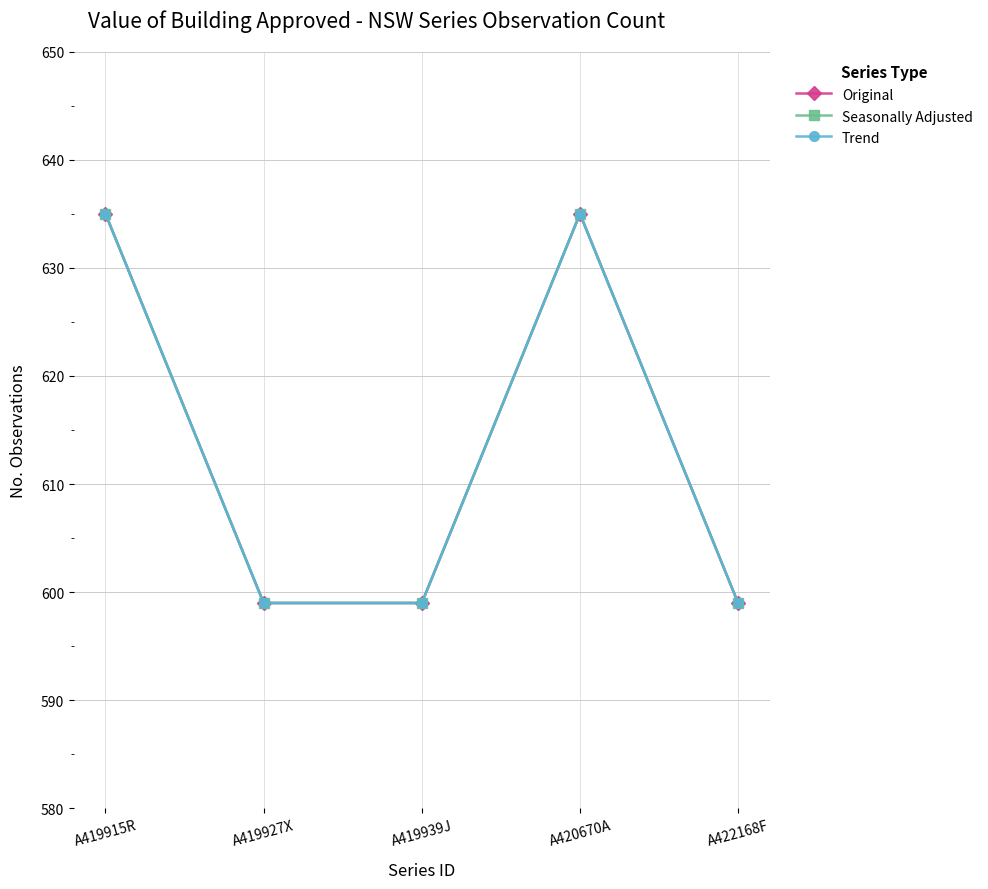

Reading left to right, transcribe all the data shown in this chart.

Original: A419915R=635	A419927X=599	A419939J=599	A420670A=635	A422168F=599
Seasonally Adjusted: A419915R=635	A419927X=599	A419939J=599	A420670A=635	A422168F=599
Trend: A419915R=635	A419927X=599	A419939J=599	A420670A=635	A422168F=599